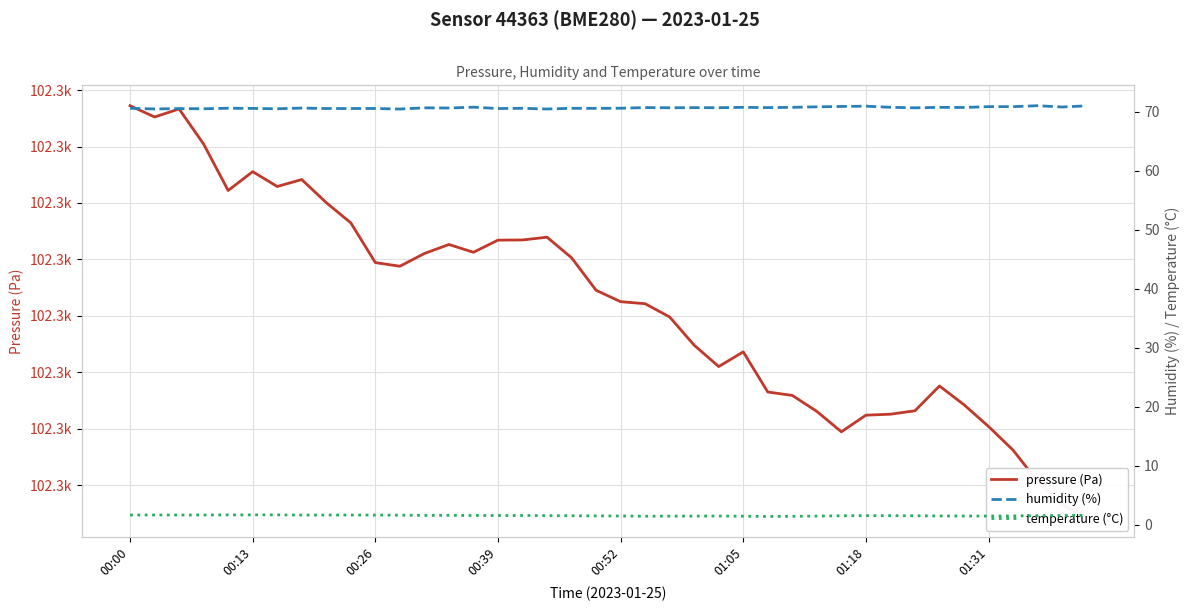

How many data points in pressure (Pa) are less than 102304?

20